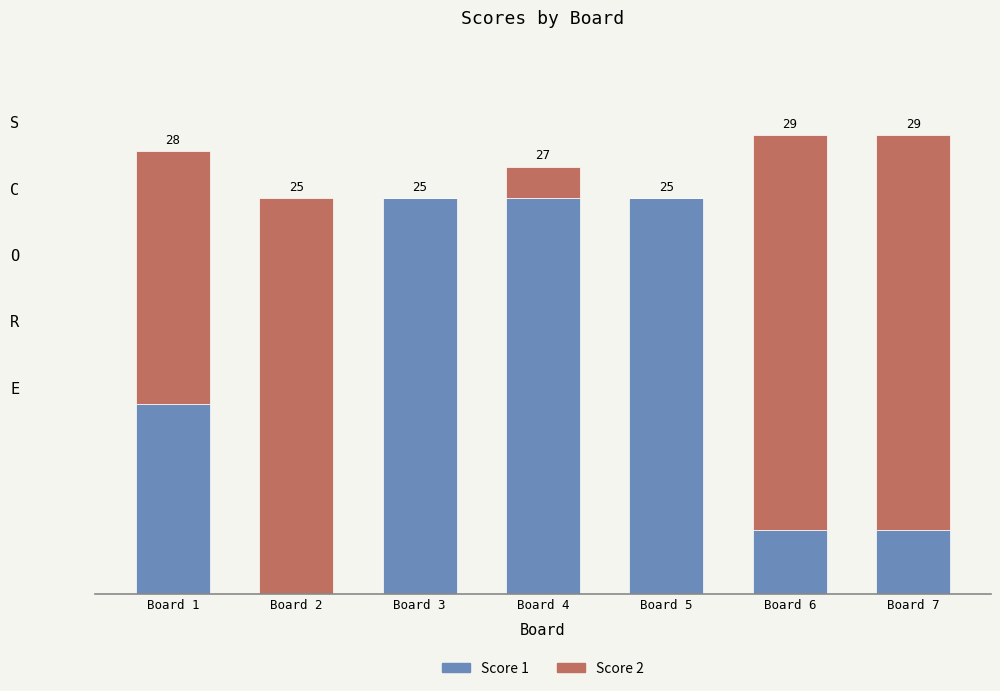

What are all the series names shown in the legend?

Score 1, Score 2